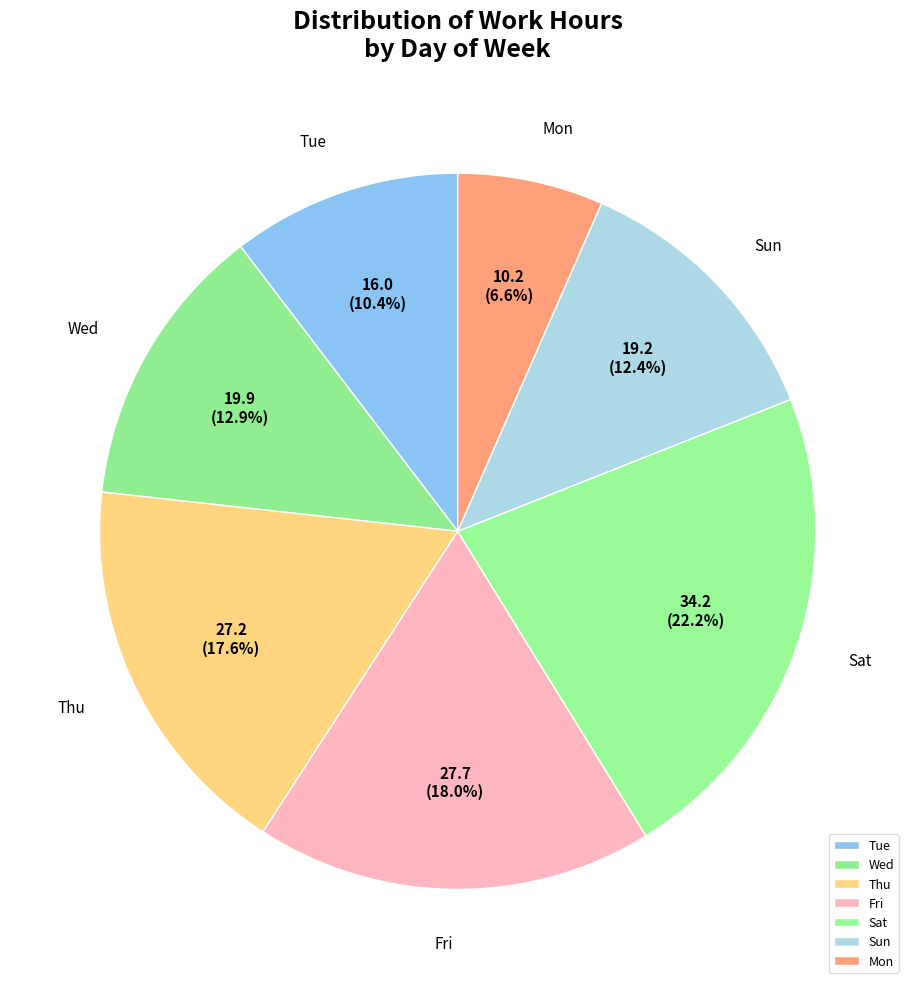

How many segments does this pie chart have?

7